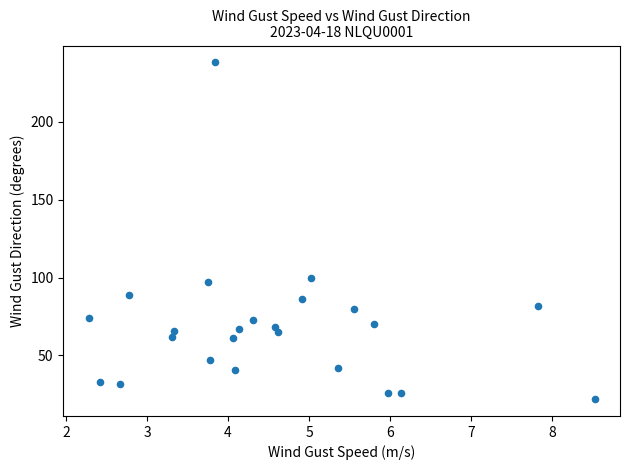

What Y value in the scatter plot is closest to 130?

100